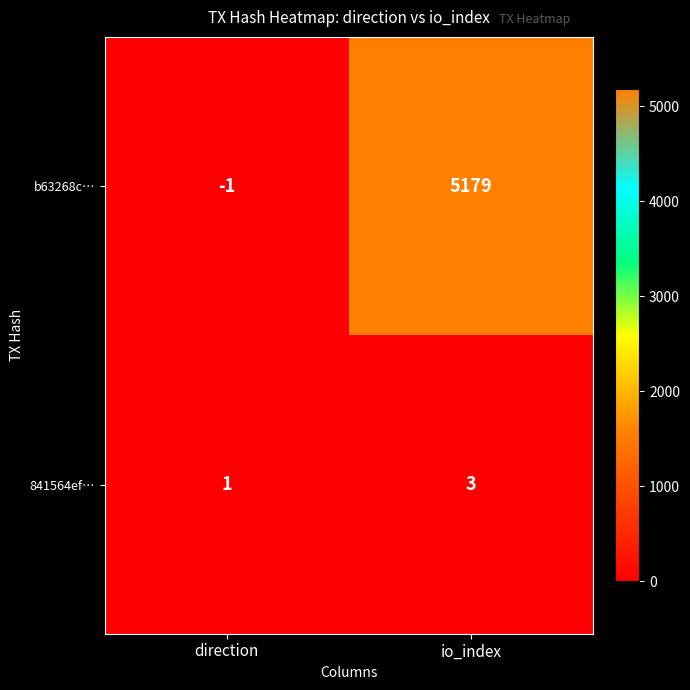

List the series in order of their overall mean, highest first.

b63268c…, 841564ef…